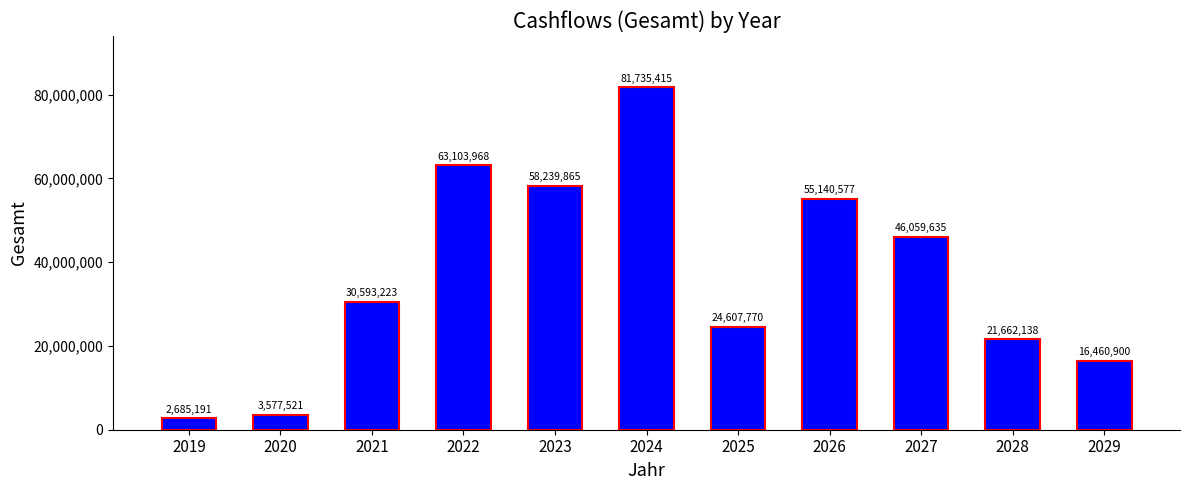

The chart shows a value of 58239865.0 at 2023. True or false?

True